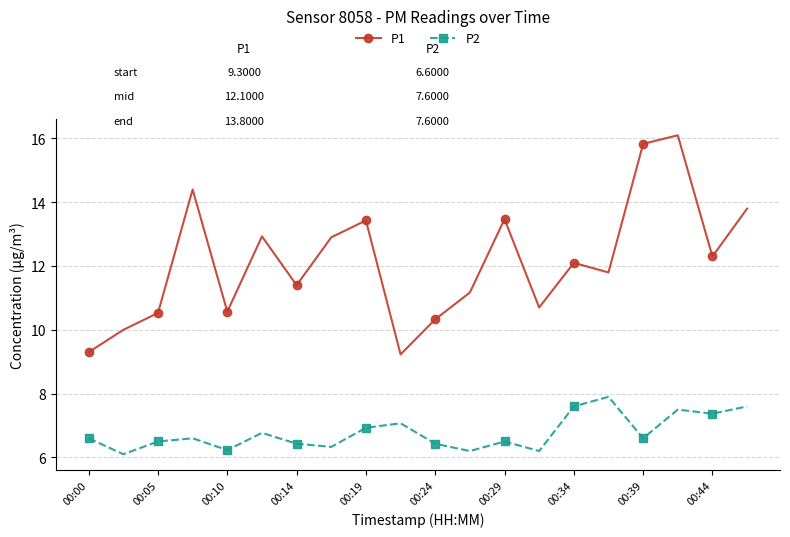

True or false: P1 has more than 2 points higher than both neighbors.

True